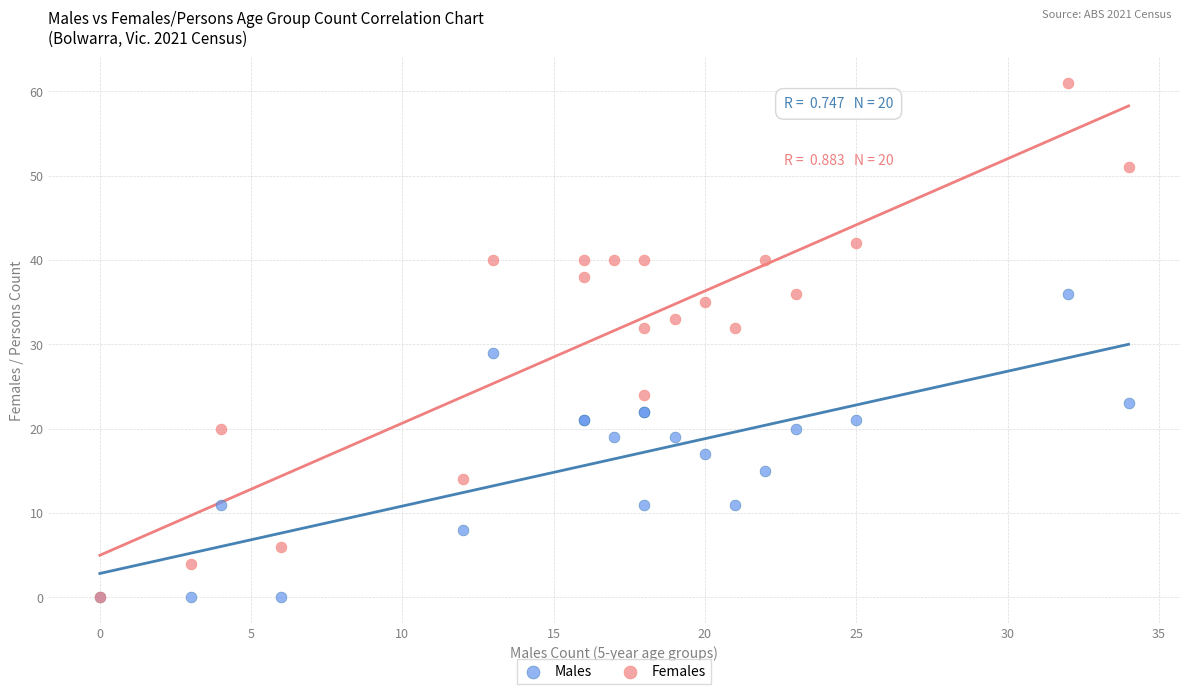

Which series has the widest spread of Y values?

Females